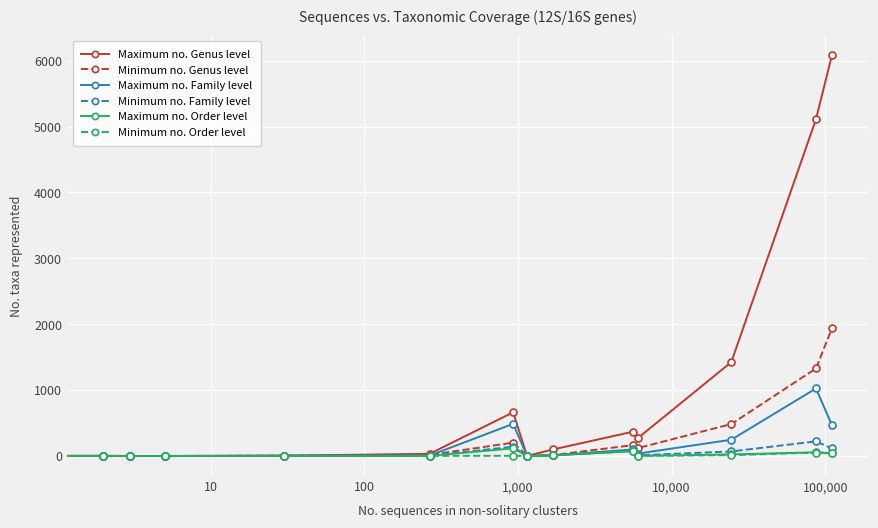

What is the maximum value shown in the chart?

6080